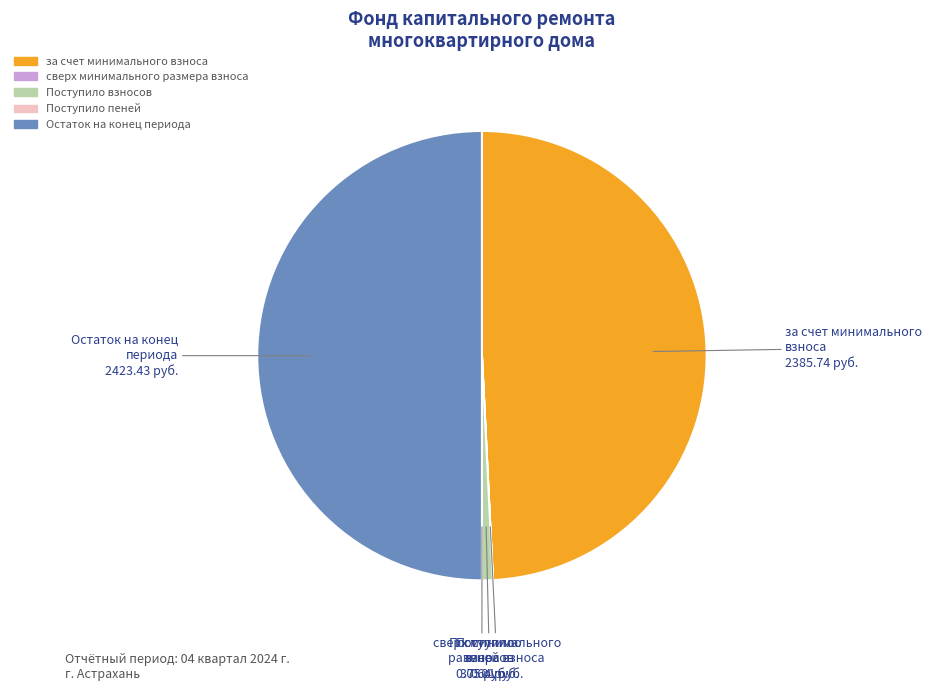

Is Поступило взносов the majority of the pie?

No